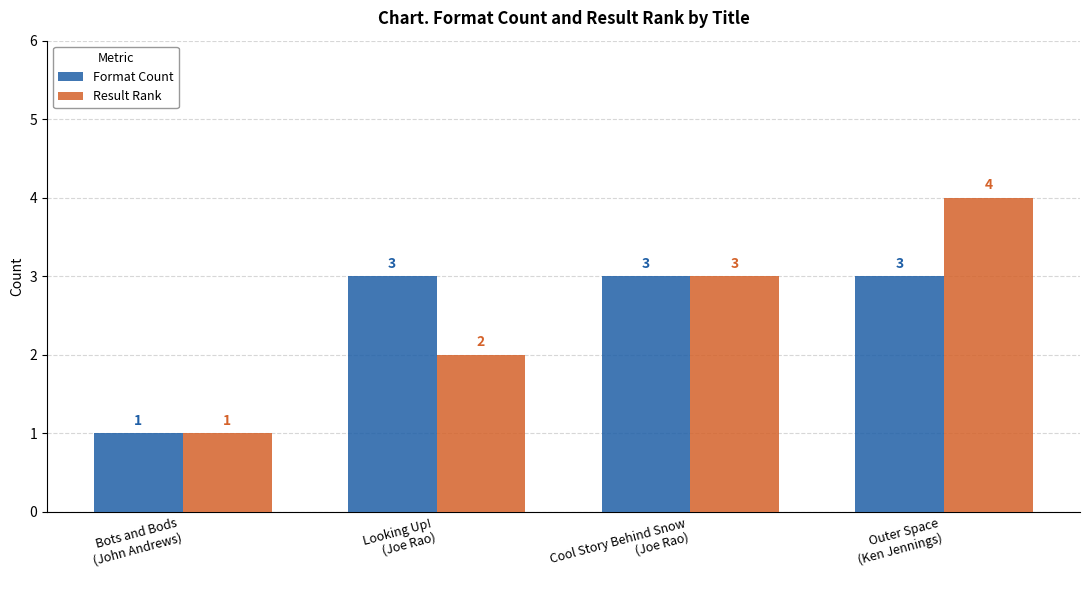

Is it true that Format Count equals 5 at Looking Up!
(Joe Rao)?

False